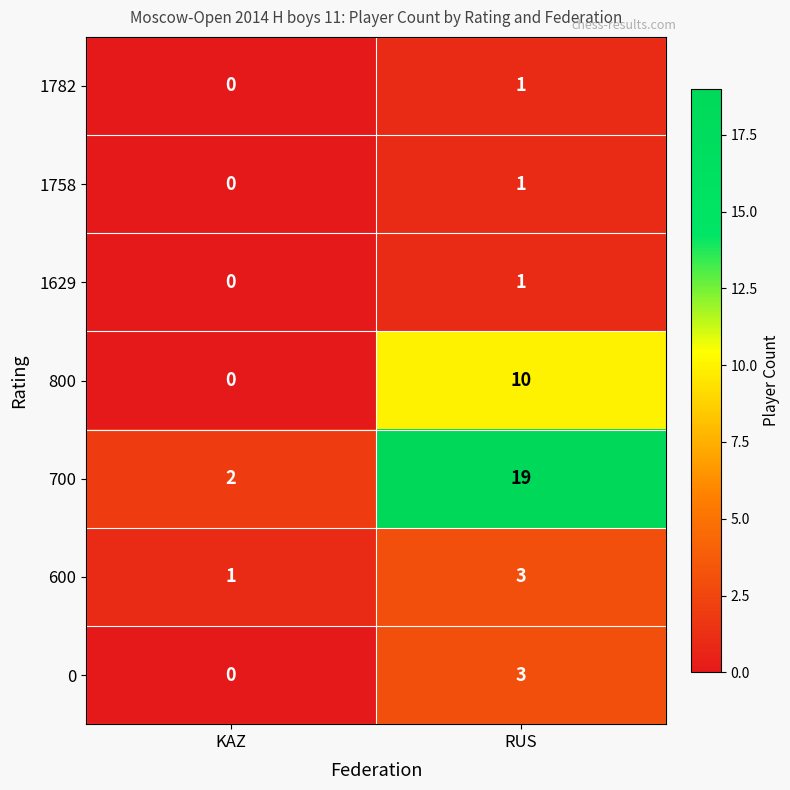

Count the number of data series in this chart.

7